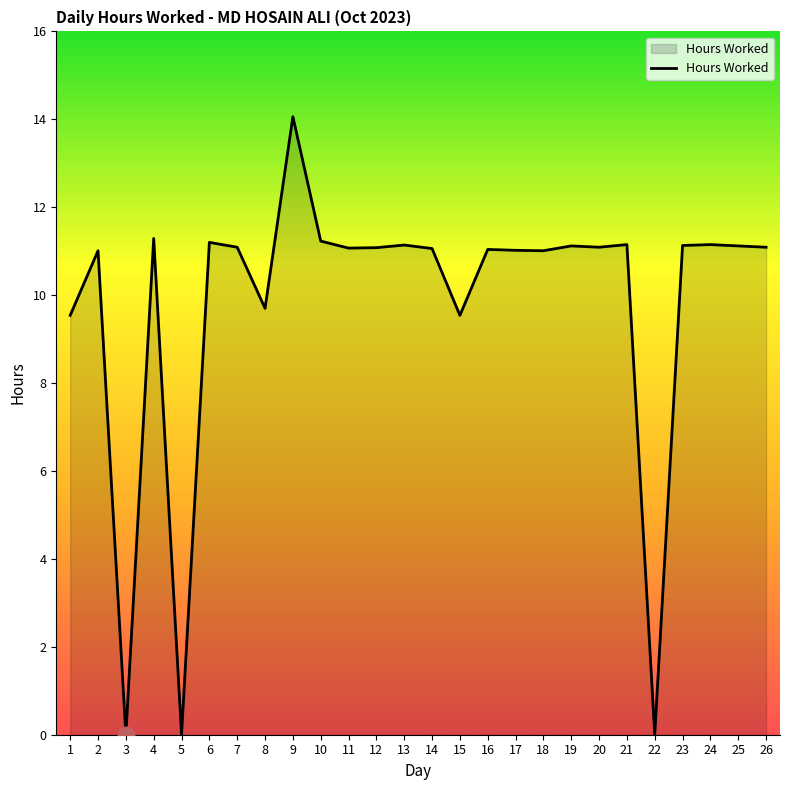

What value does the data have at 25?

11.1